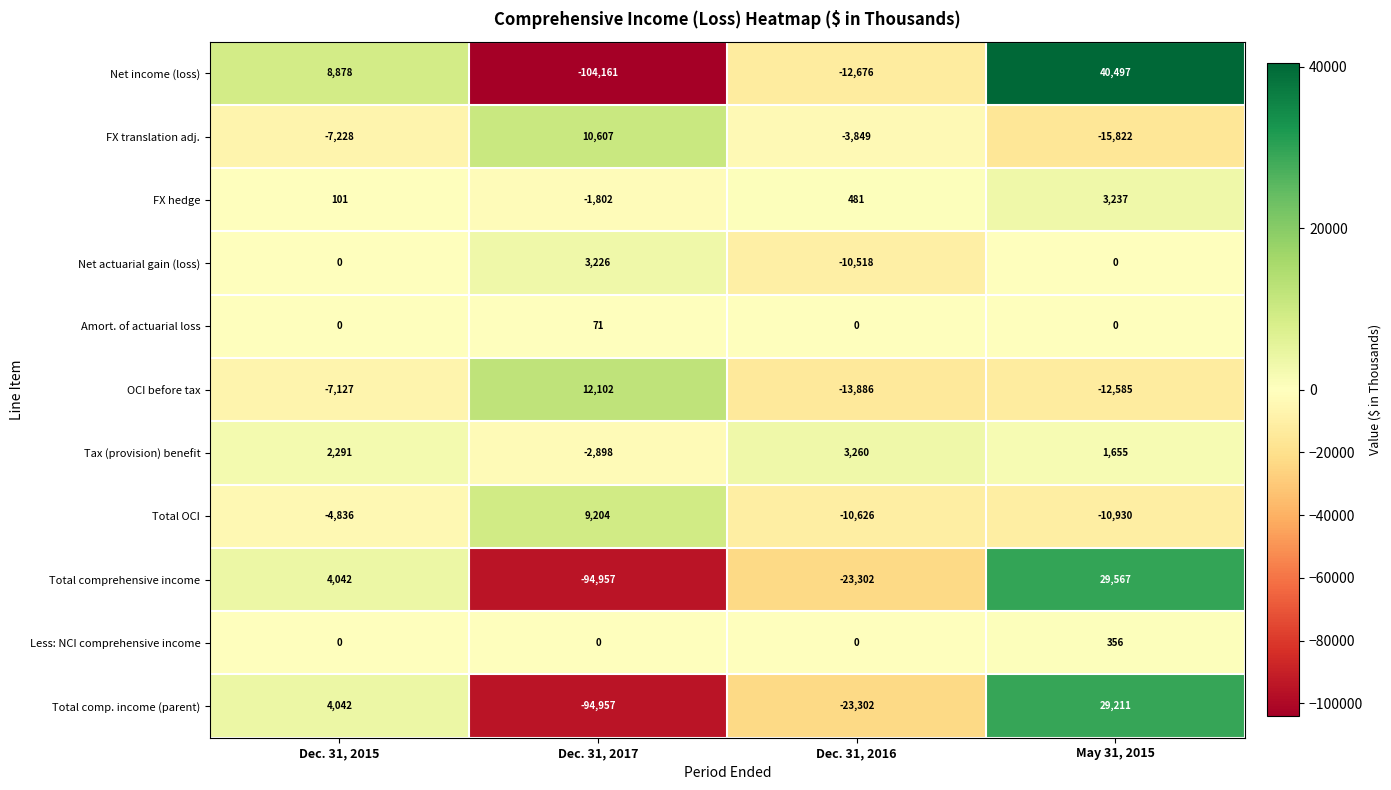

Is the value of Total OCI at Dec. 31, 2017 greater than the value of Less: NCI comprehensive income at May 31, 2015?

Yes